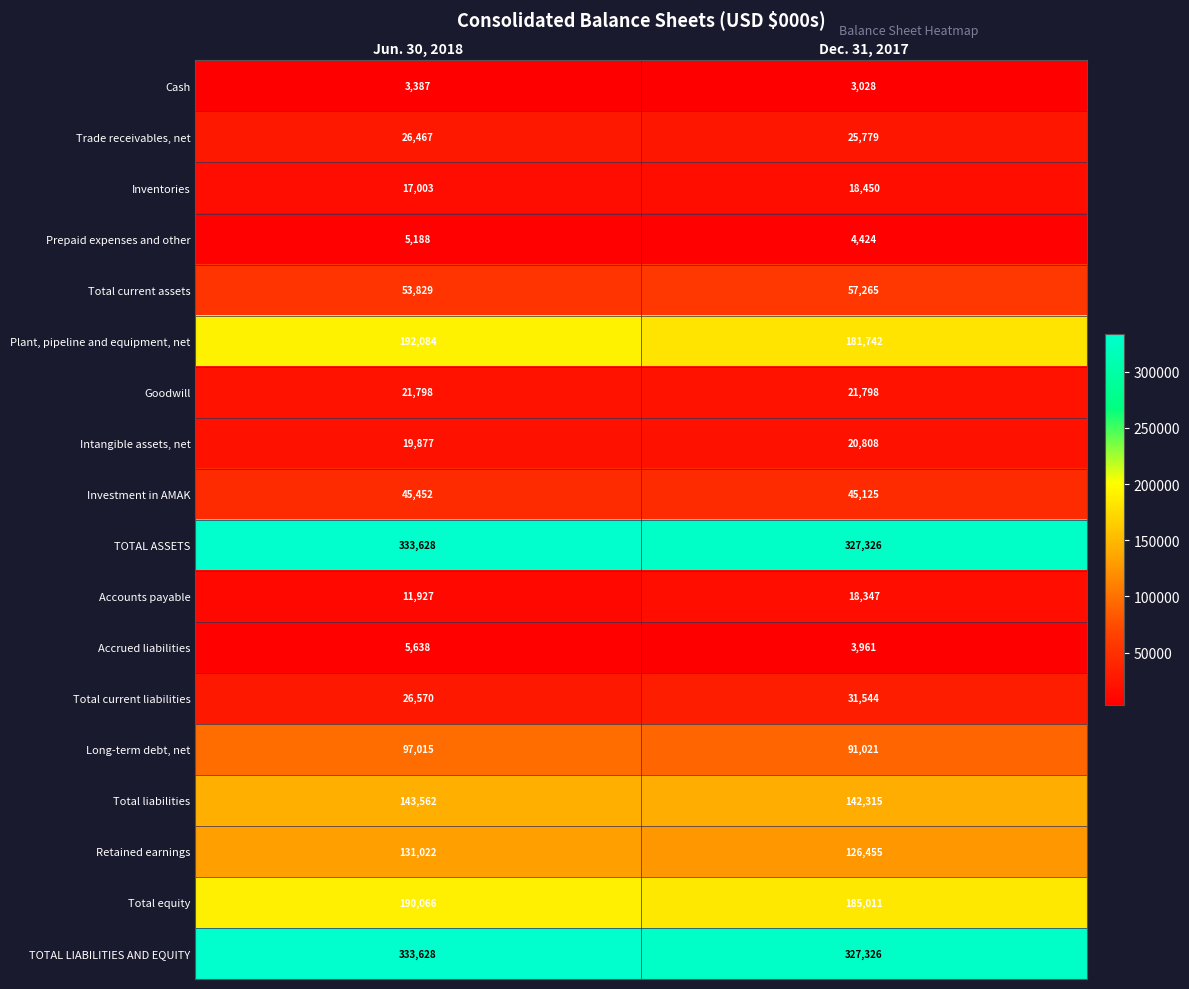

What is the sum of the Accrued liabilities values at Jun. 30, 2018 and Dec. 31, 2017?

9599